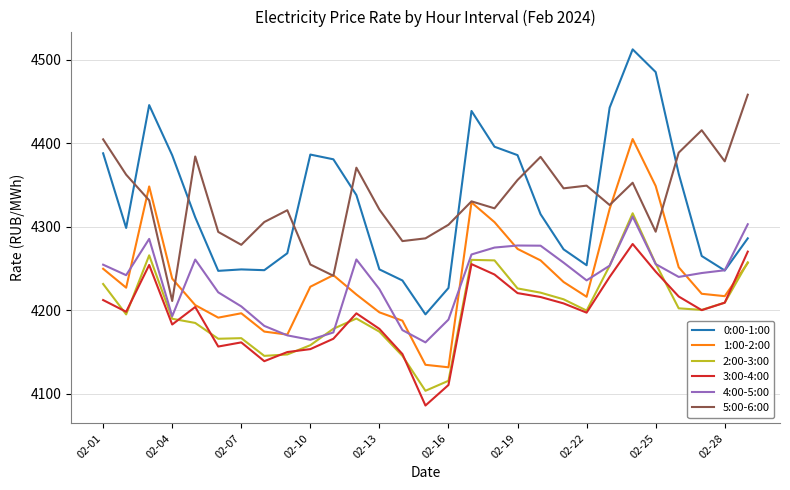

Which series has the largest total across all categories?

5:00-6:00